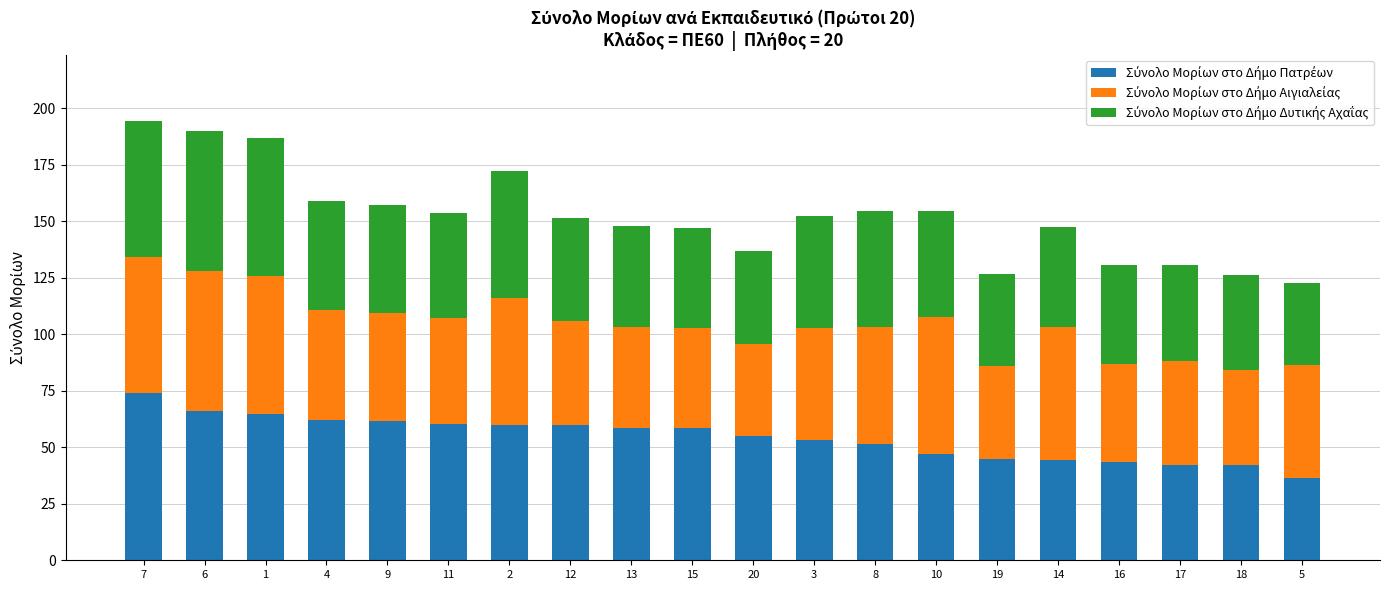

How many distinct data groups are displayed?

3